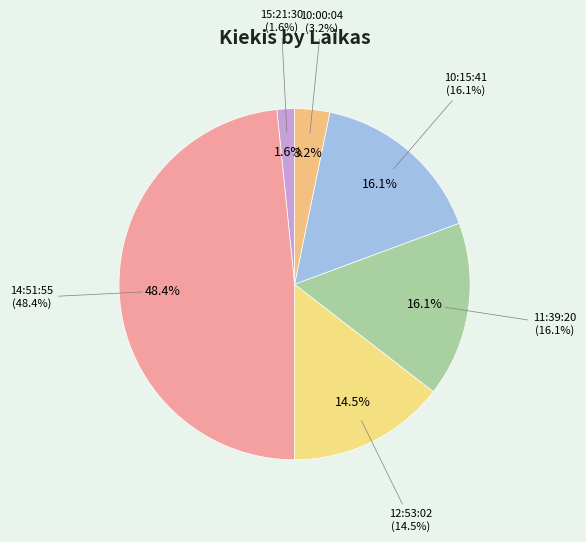

Which category has the smallest portion of the pie?

15:21:30